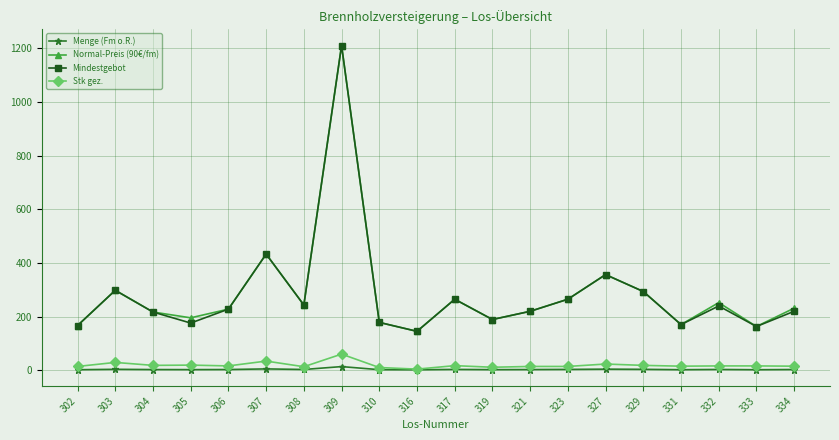

At which category is the sum across all series the highest?

309